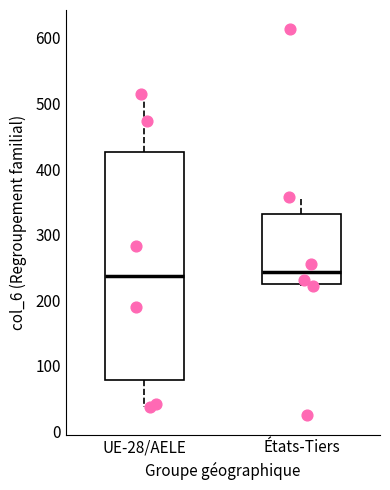

Where does the upper whisker of the box for UE-28/AELE end on the y-axis? The values are not printed on the chart, so give them approximately, as read against the axis.

520